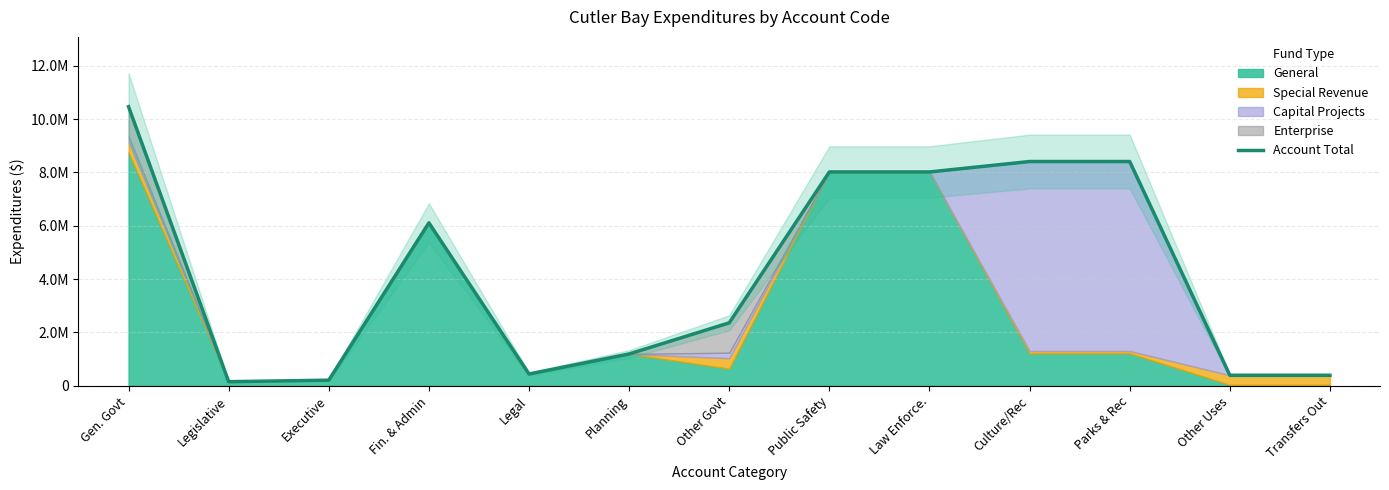

Rank the categories by value from lowest to highest.

Legislative, Executive, Other Uses, Transfers Out, Legal, Planning, Other Govt, Fin. & Admin, Public Safety, Law Enforce., Culture/Rec, Parks & Rec, Gen. Govt